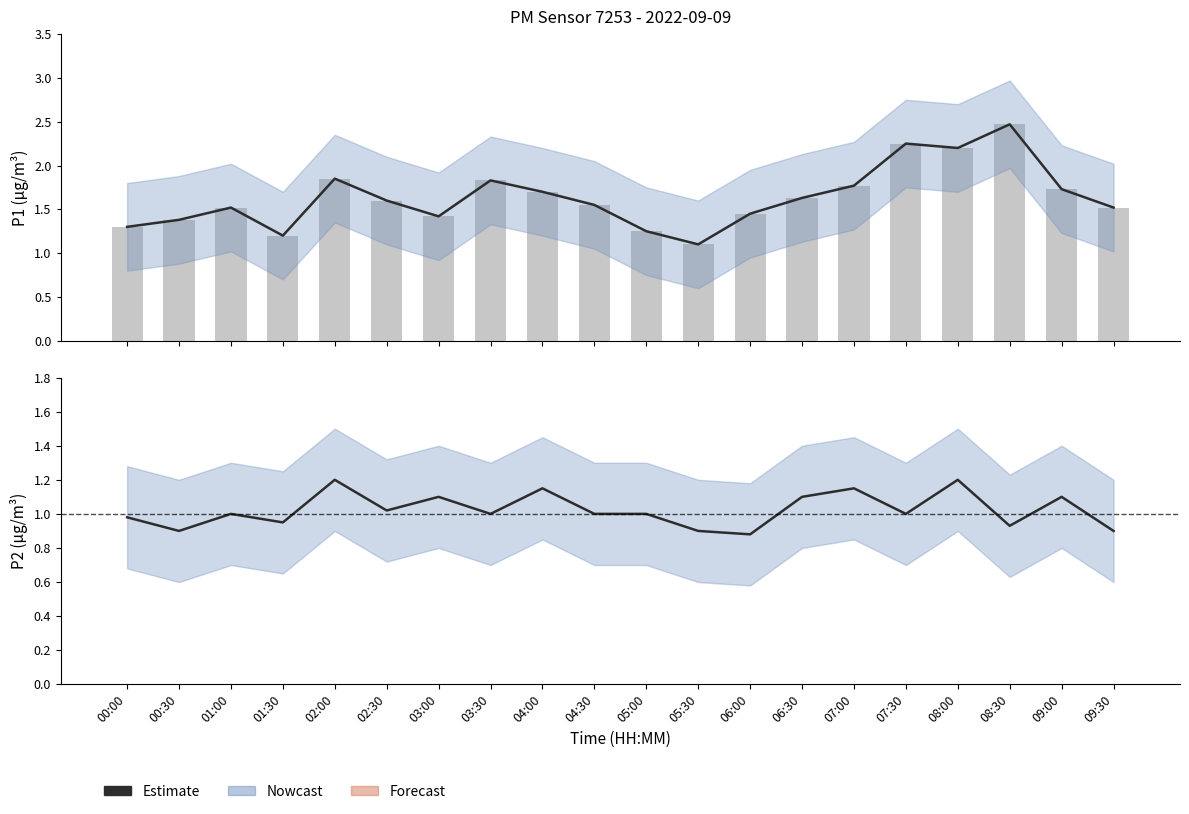

What is the difference between the maximum and minimum values in the P1 raw series?

1.4